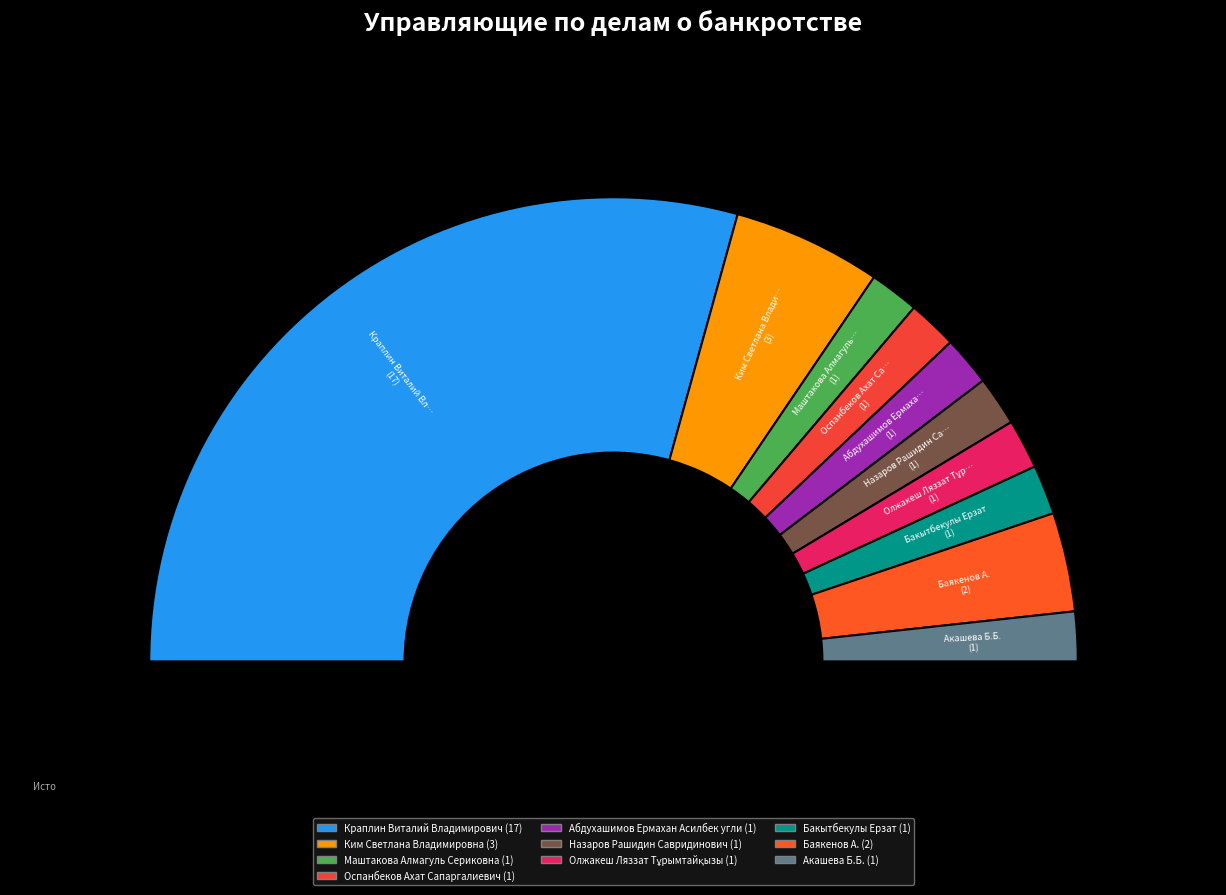

The Краплин Виталий Владимирович slice represents 69% of the pie. True or false?

False